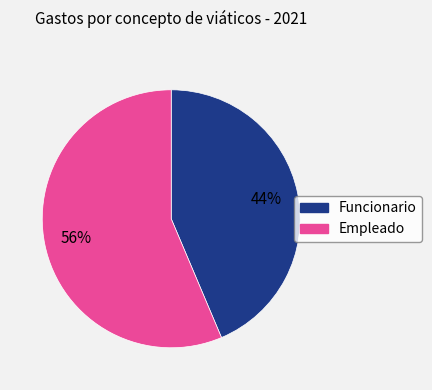

Does any single category account for the majority?

Yes